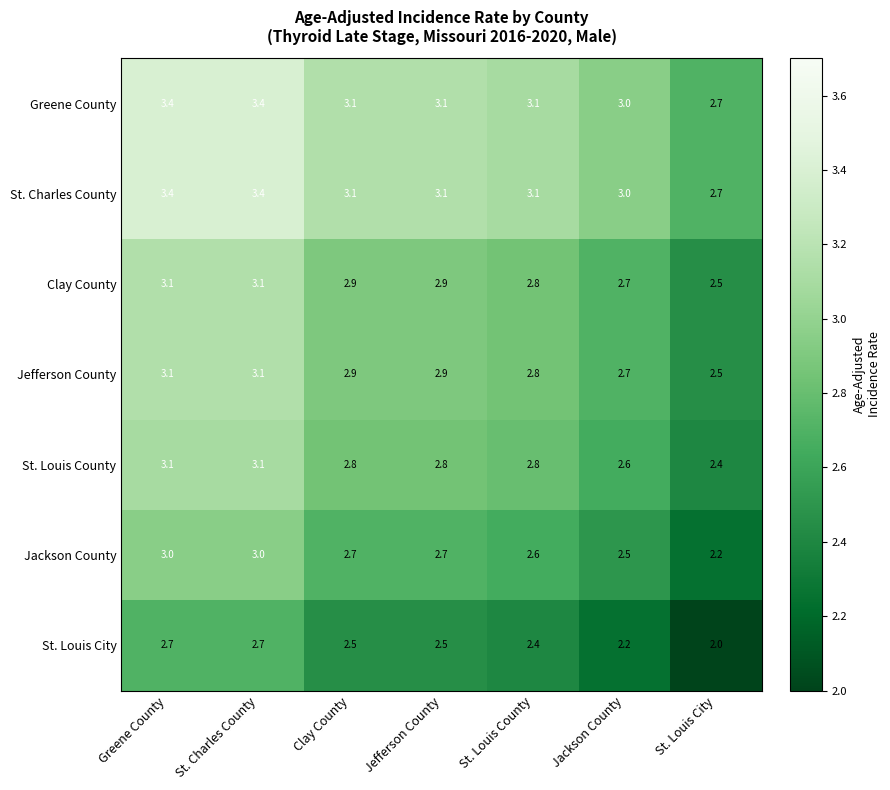

Read the Jefferson County value at St. Charles County.

3.1